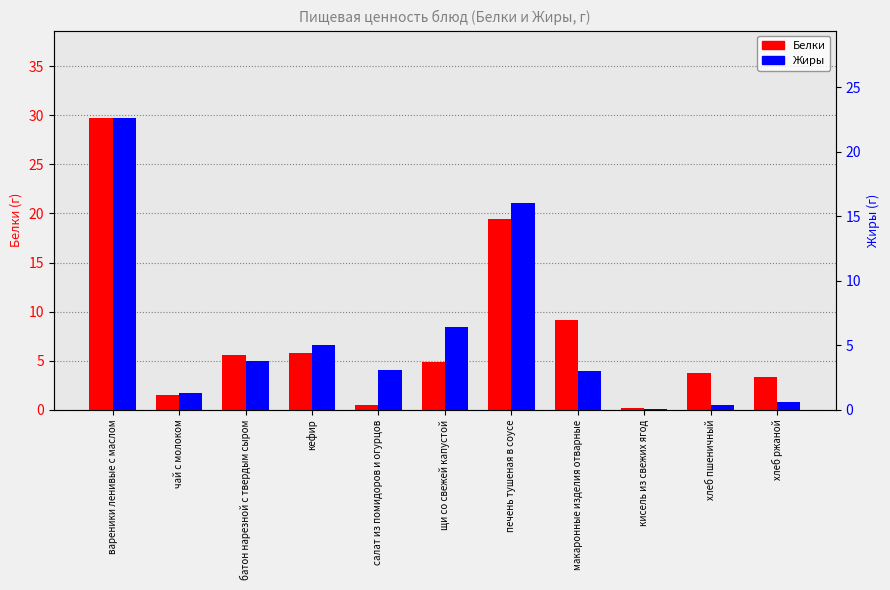

What is the sum of the Белки values at чай с молоком and щи со свежей капустой?

6.4